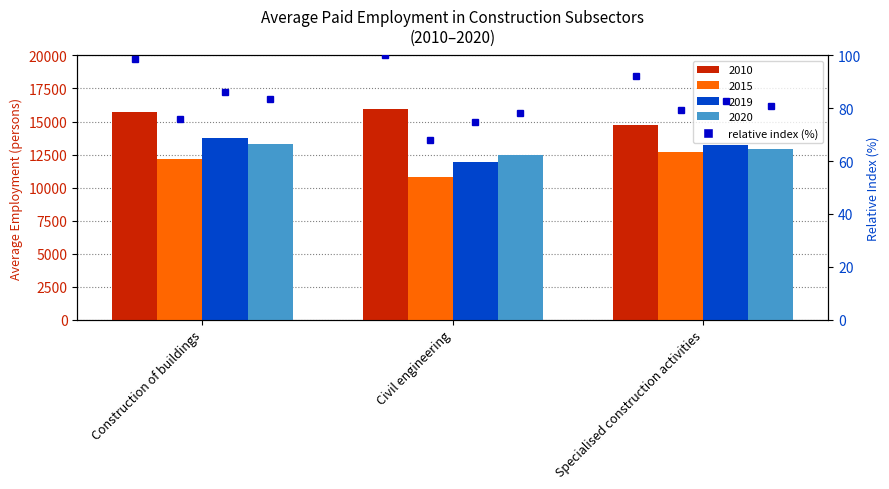

What value does the data have at Civil engineering?

100.0